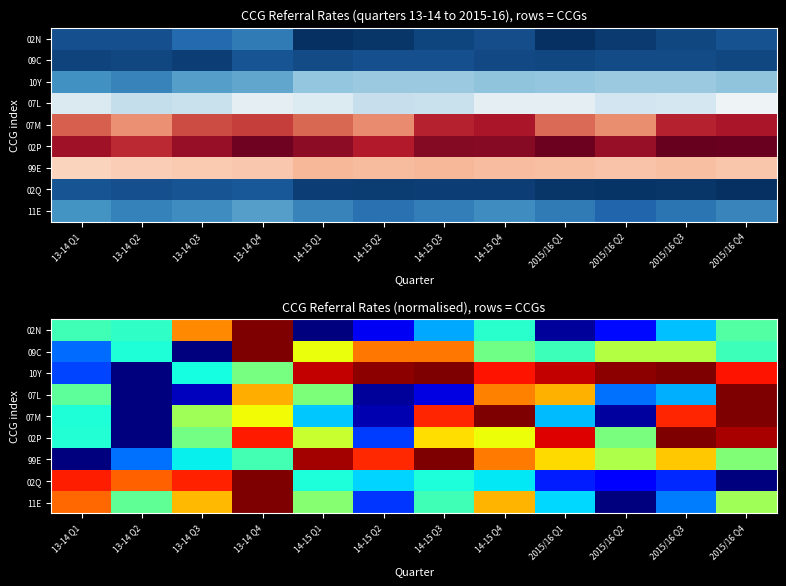

How many data points does each series have?

12